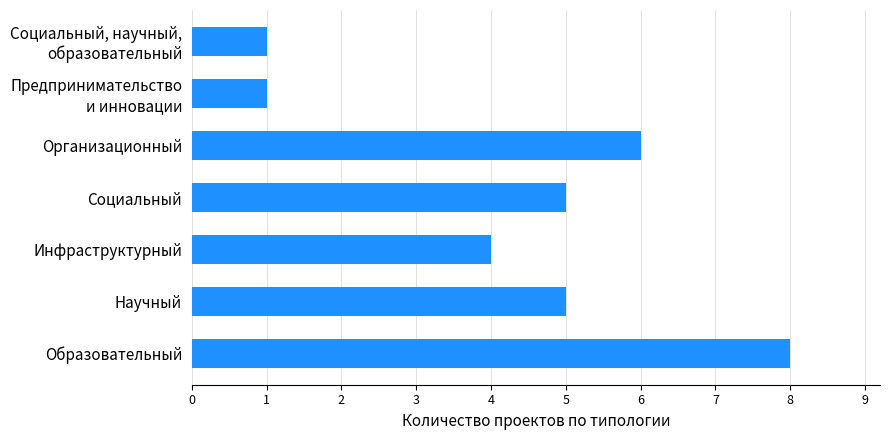

Reading bottom to top, list all the values displayed in this chart.

8	5	4	5	6	1	1